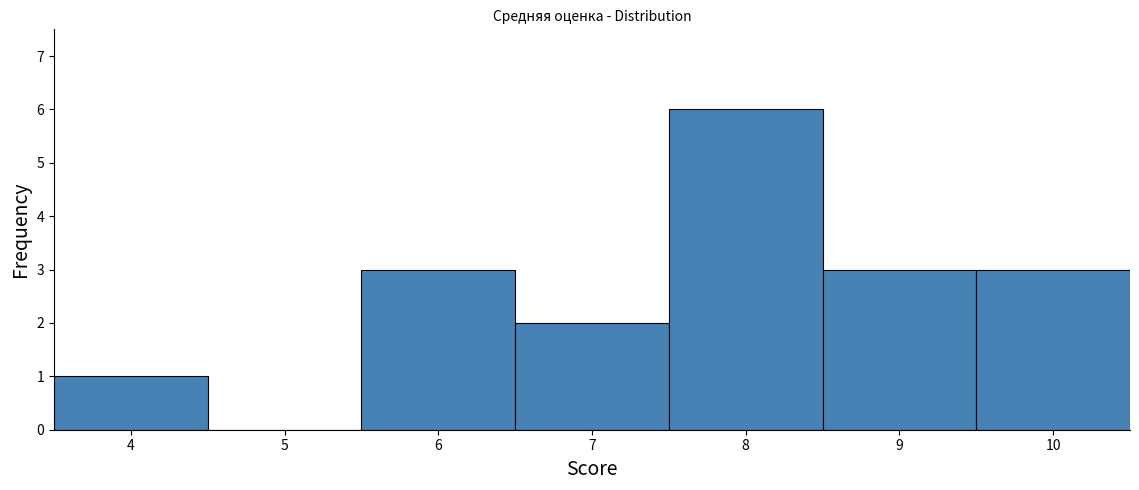

What is the height of the bar covering 5.5 to 6.5 on the x-axis? The values are not printed on the chart, so give them approximately, as read against the axis.

3